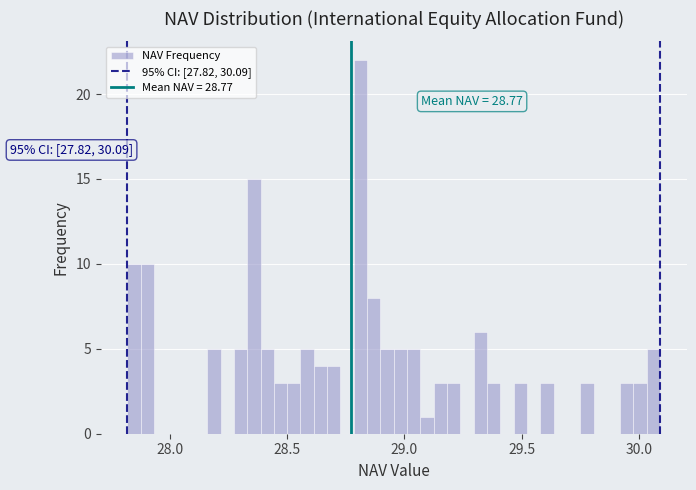

Read against the x-axis, roughly where is the centre of the tallest bar?

28.80